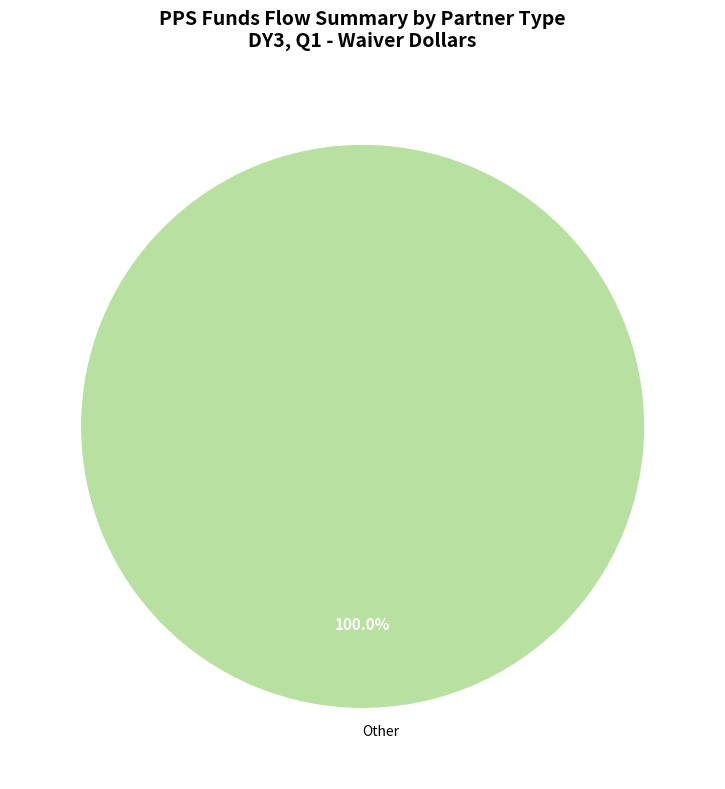

Which category accounts for the majority?

Other